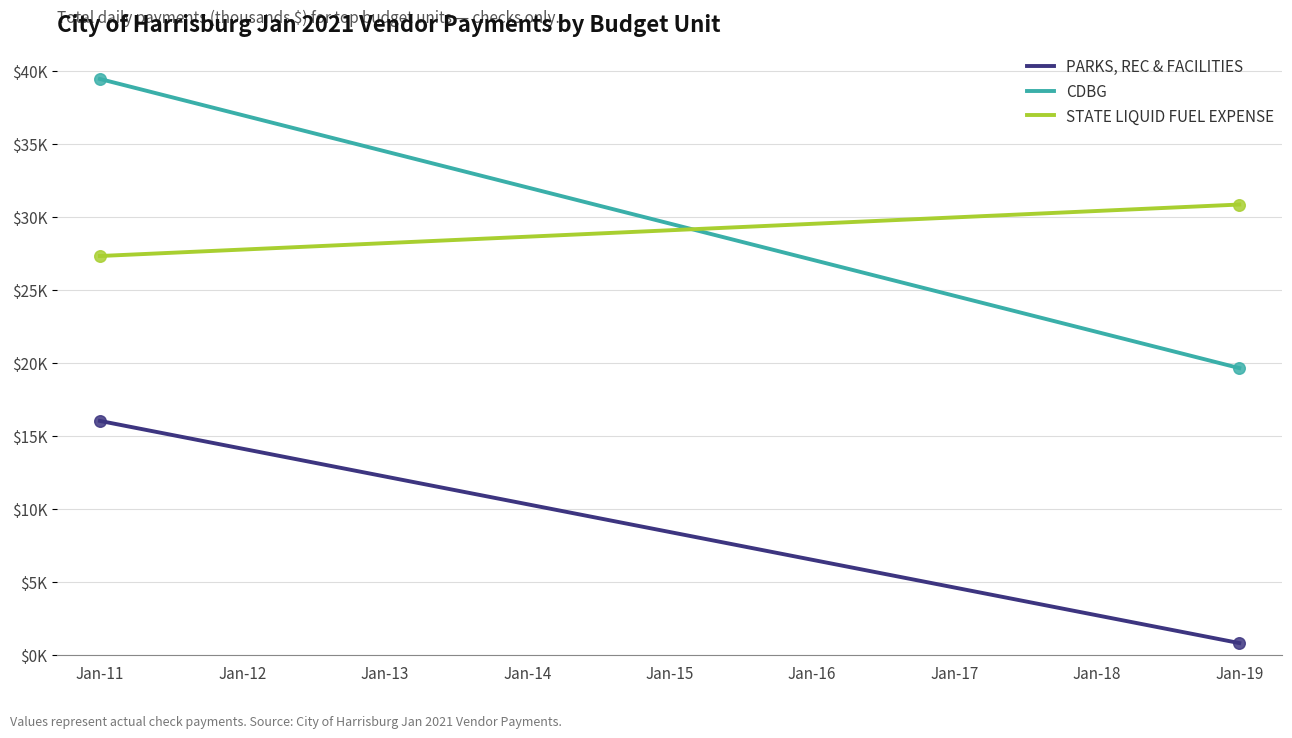

At which category is the sum across all series the highest?

Jan-11